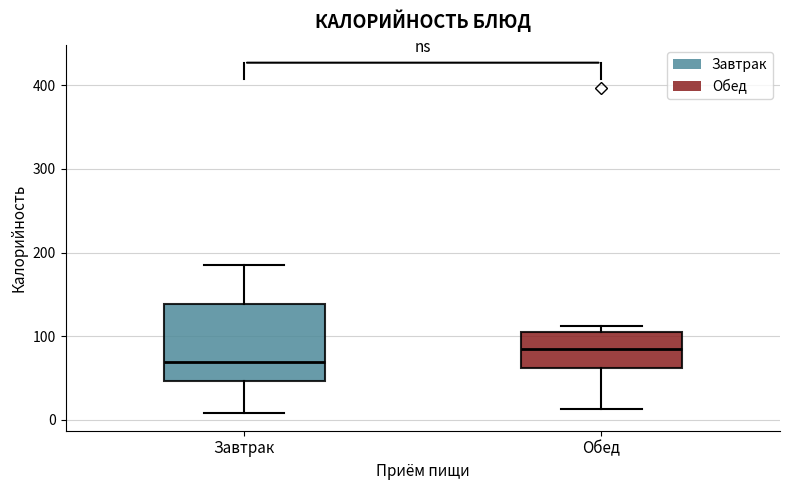

Reading left to right, transcribe this box plot: for each box, give where its median line is, the range the box spans, and where its two whiskers end, as read against the y-axis. The values are not printed on the chart, so give them approximately, as read against the axis.

Завтрак: median 70, box 50 to 140, whiskers 10 to 190
Обед: median 90, box 60 to 110, whiskers 10 to 110 (just above the box's upper edge)